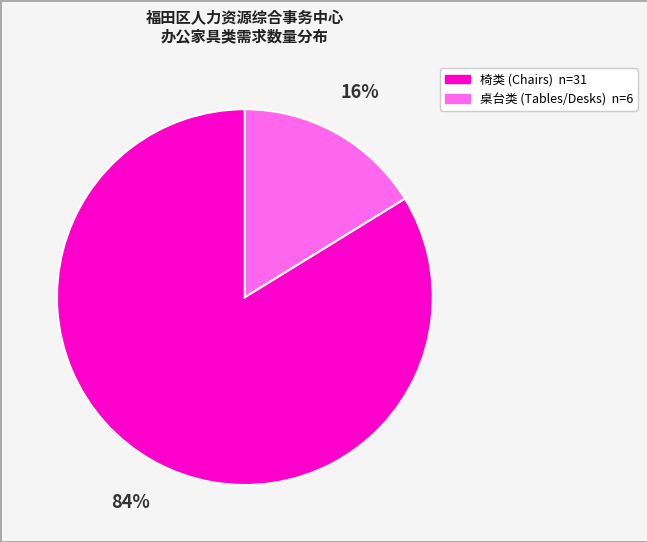

To the nearest percent, what is the difference between the largest and smallest slice percentages?

68%